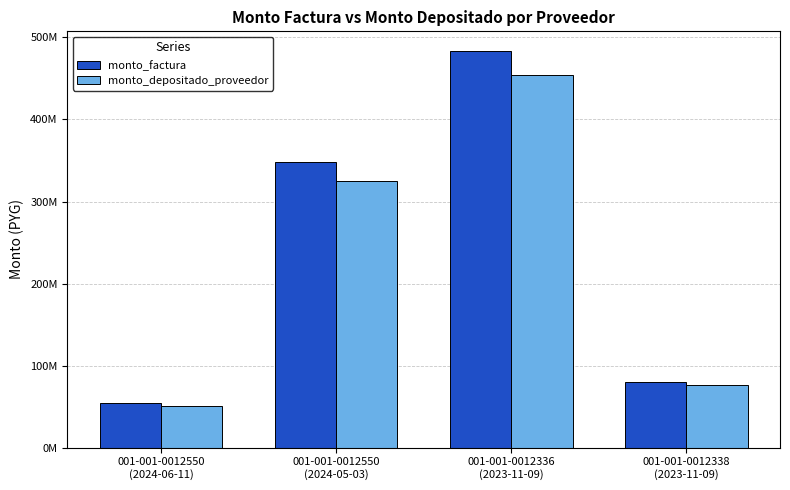

Are the bars horizontal?

No